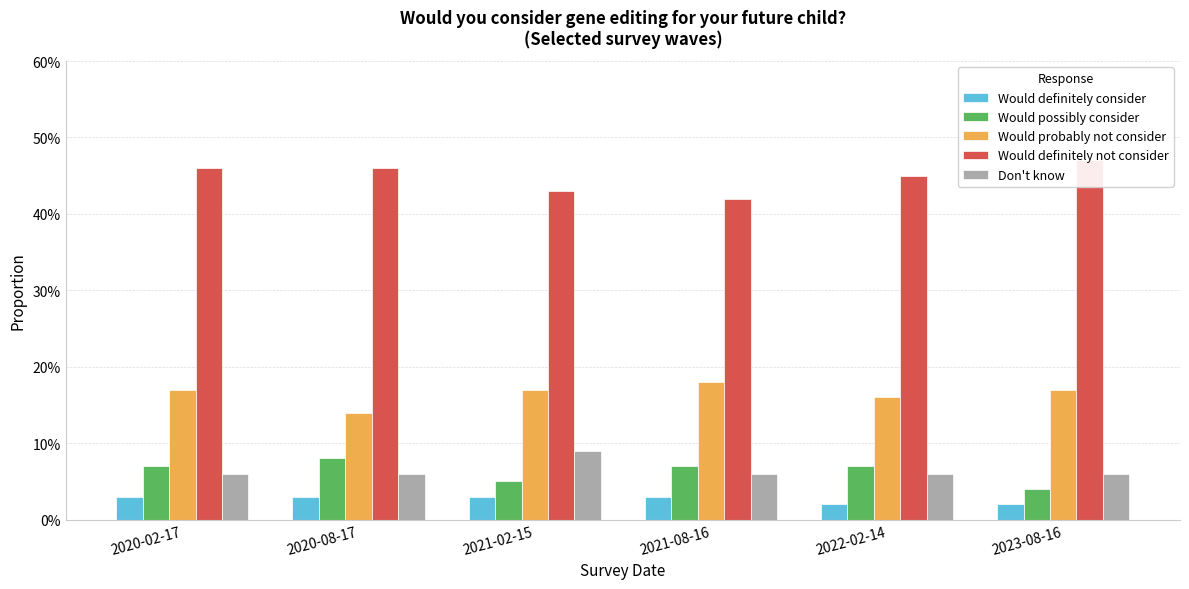

What is the maximum value shown in the chart?

0.5